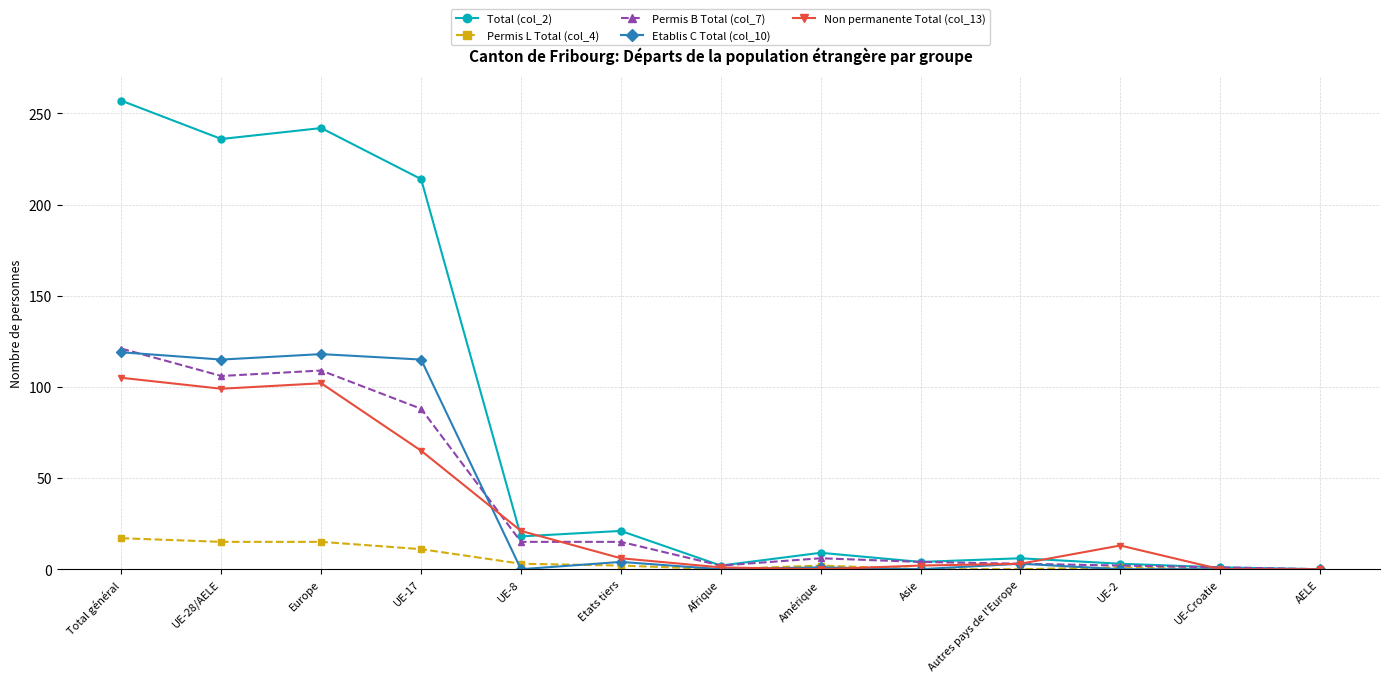

Which series has the largest total across all categories?

Total (col_2)